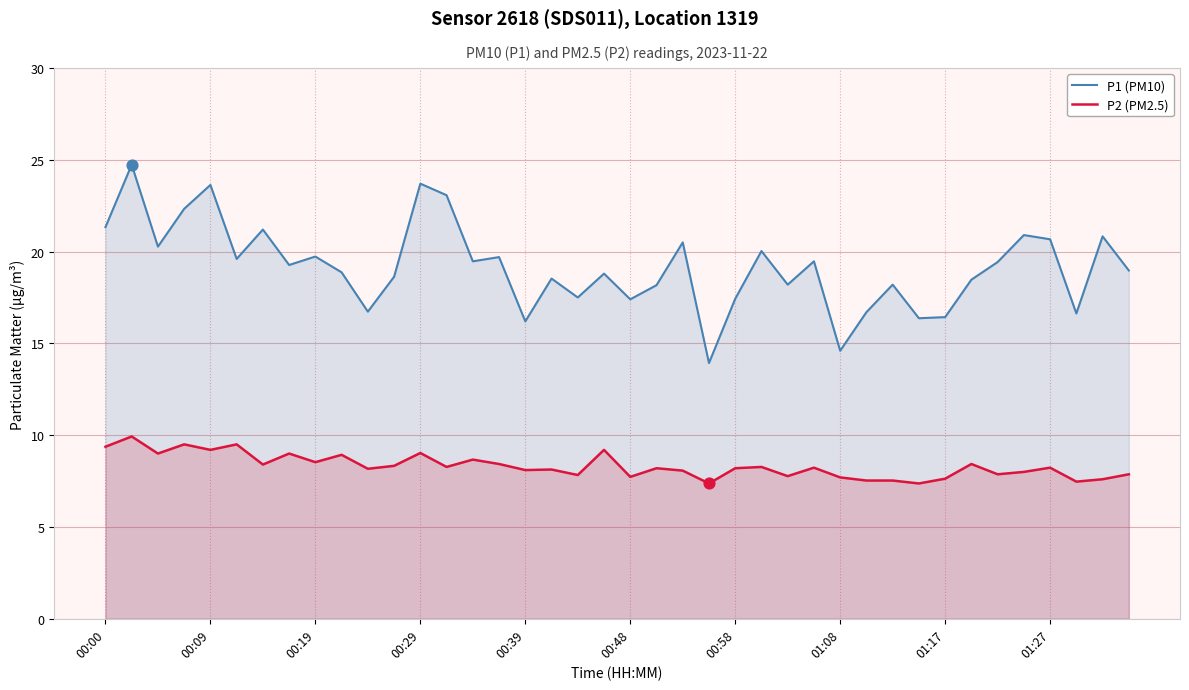

Which series has the largest total across all categories?

P1 (PM10)